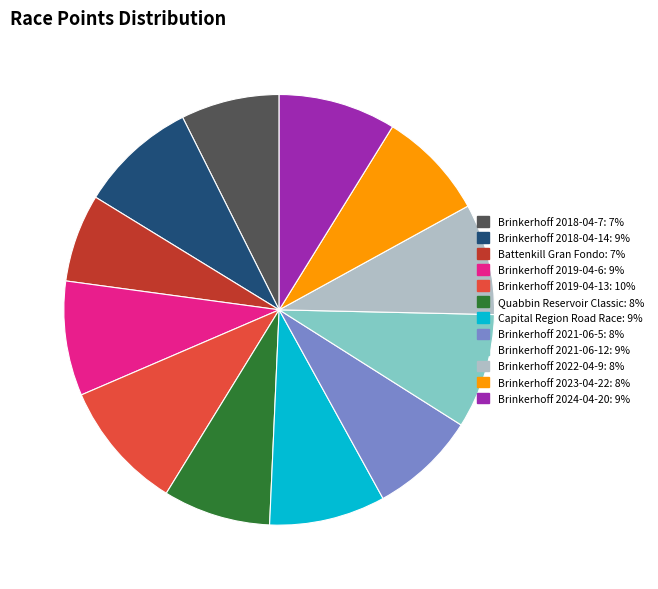

Is the sum of Brinkerhoff 2021-06-5 and Brinkerhoff 2019-04-13 greater than half?

No